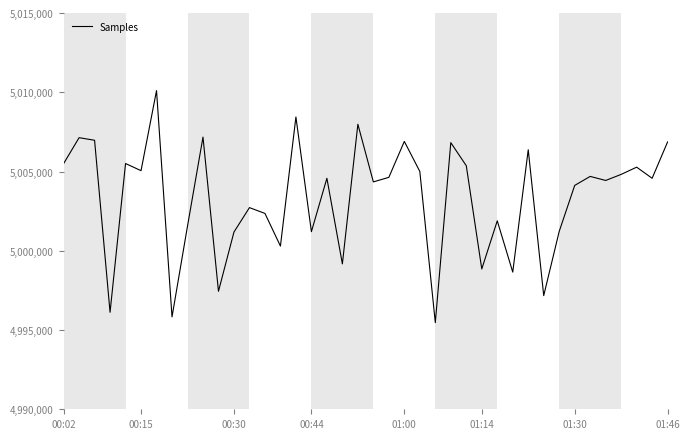

What is the maximum value shown in the chart?

5010104